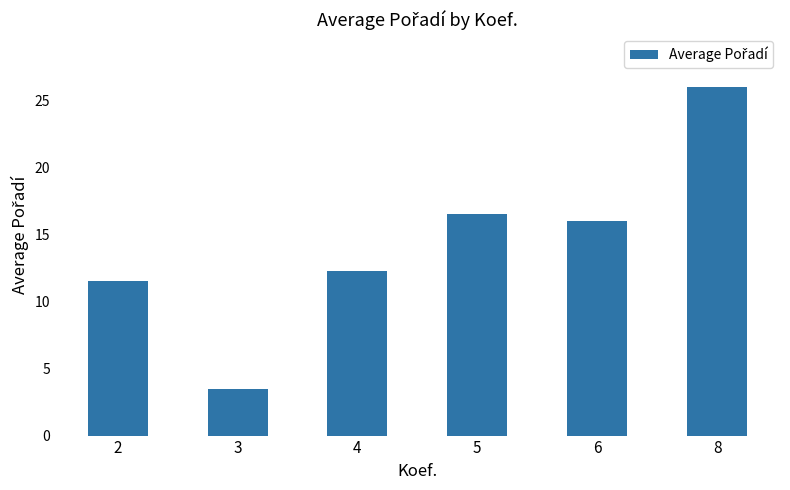

Which has a higher value, 5 or 4?

5